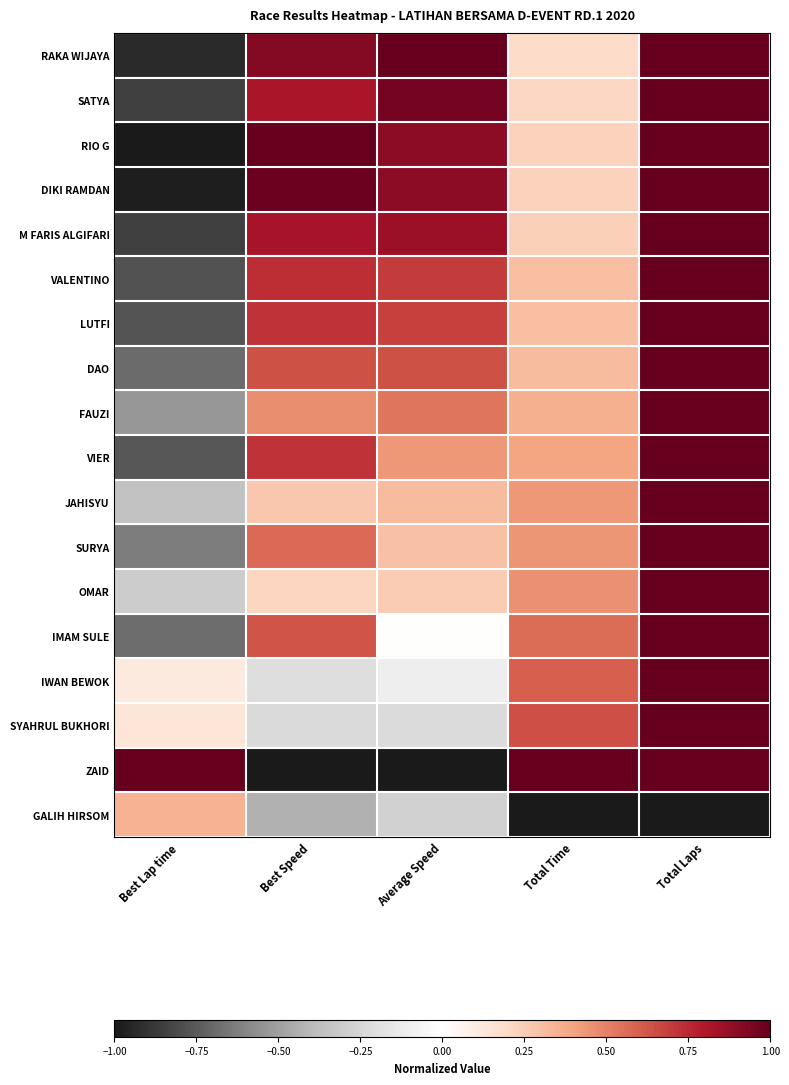

What is the total value across all series at Total Time?

5.9